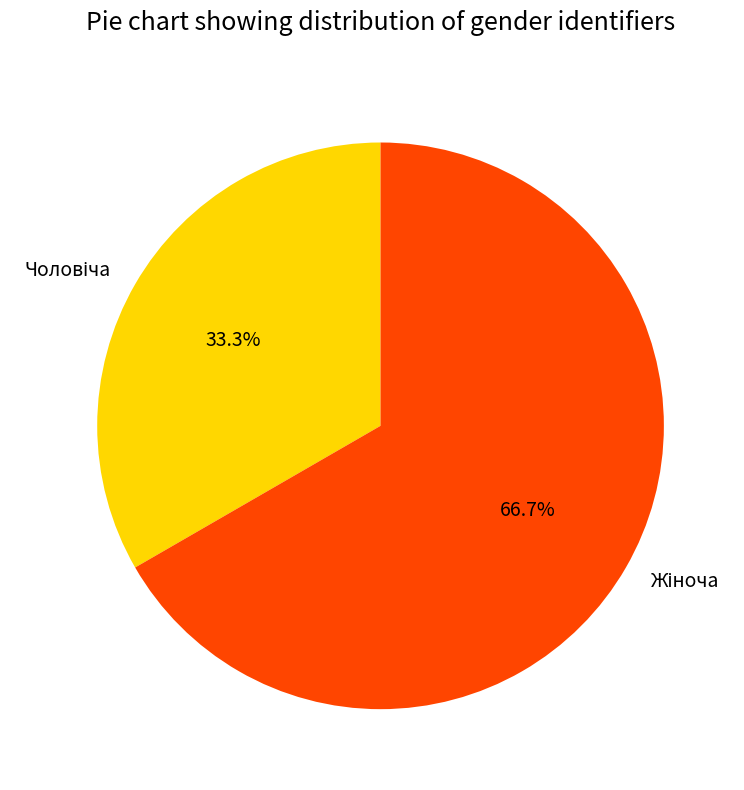

Does any single category account for the majority?

Yes